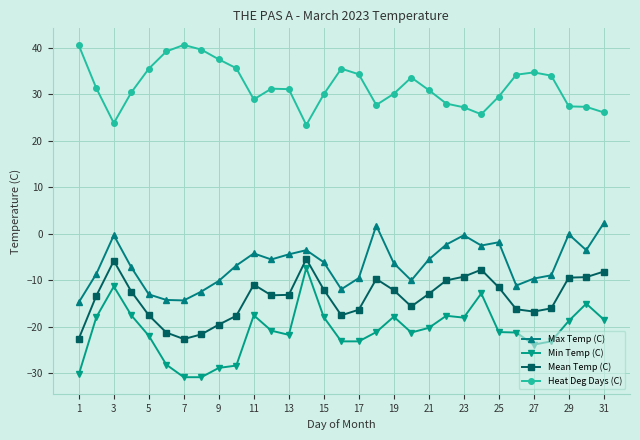

True or false: Mean Temp (C) has more than 1 points higher than both neighbors.

True